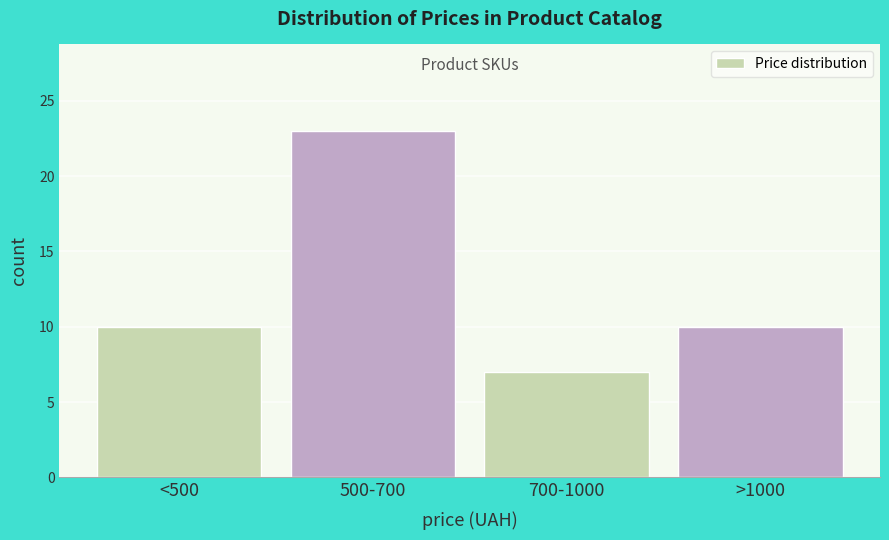

Reading left to right, list all the values displayed in this chart.

10	23	7	10